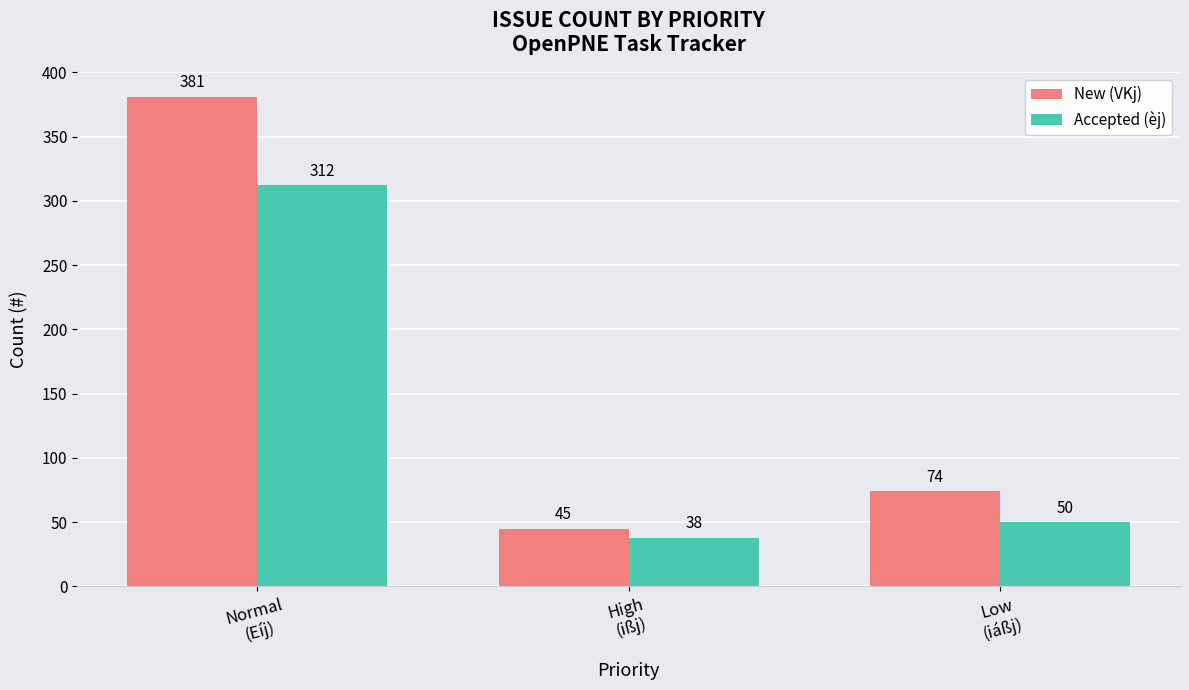

Which series has the largest range (max minus min)?

New (VKj)